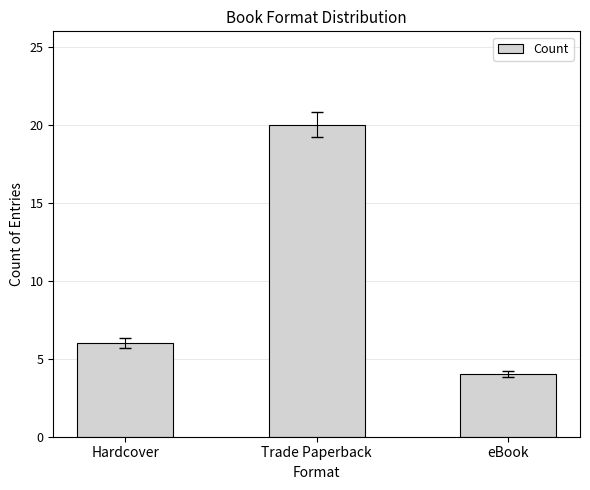

Reading left to right, extract all data points from this chart.

6	20	4